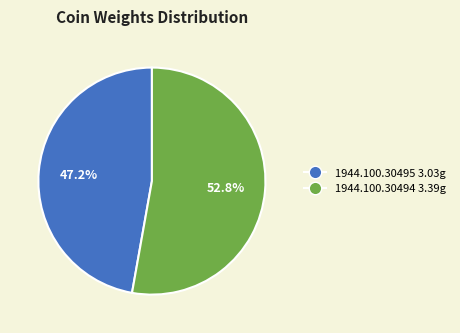

Between 1944.100.30494 and 1944.100.30495, which is larger?

1944.100.30494